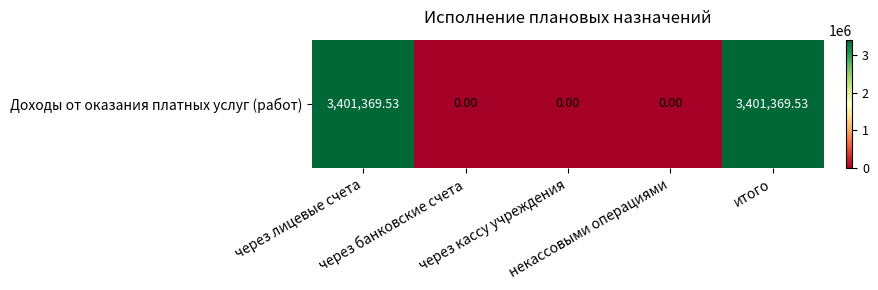

Reading right to left, extract all data points from this chart.

3401369.5	0.0	0.0	0.0	3401369.5